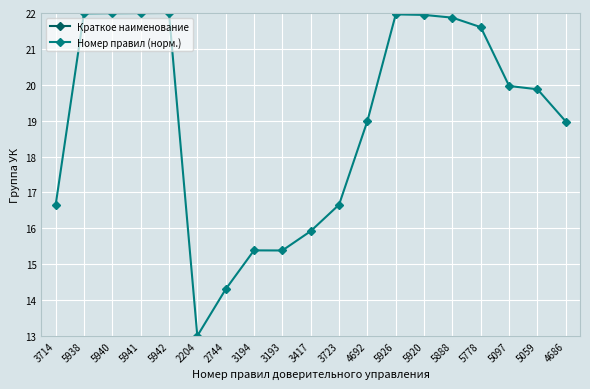

What is the average value of the Номер правил (норм.) series?

19.0